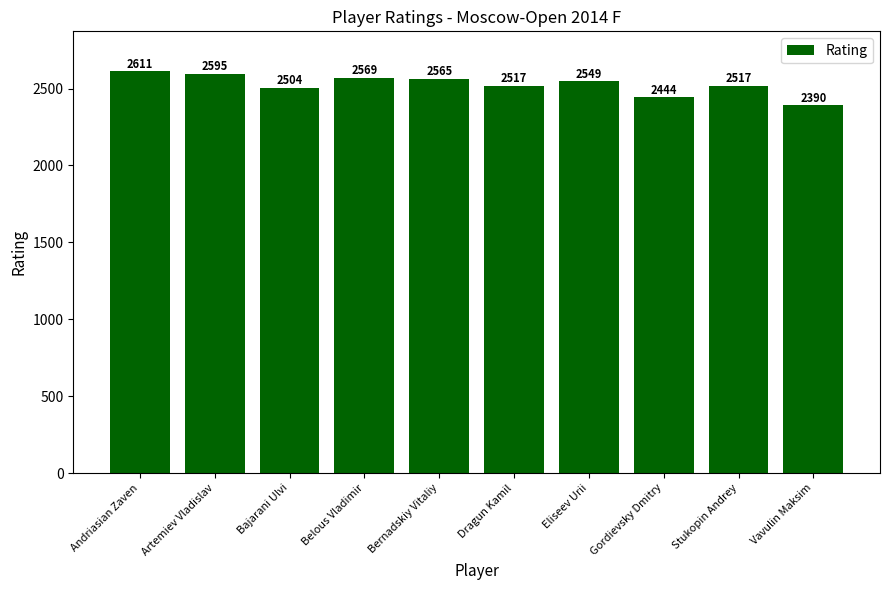

What is the approximate value at Dragun Kamil?

2517